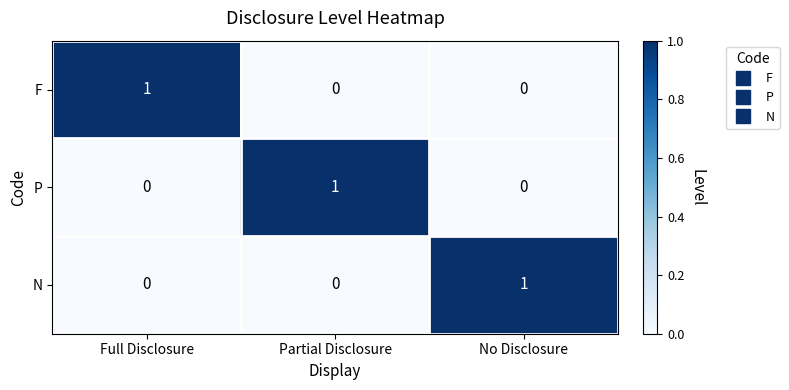

Count the N values in the range 0 to 1.

3